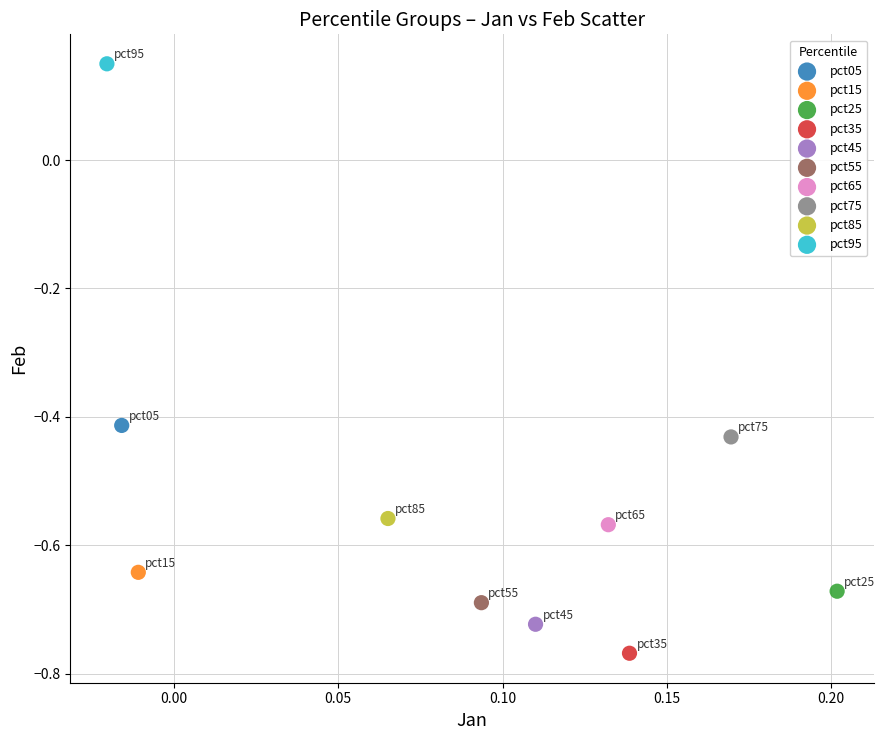

Which series contains the lowest Y value?

pct35